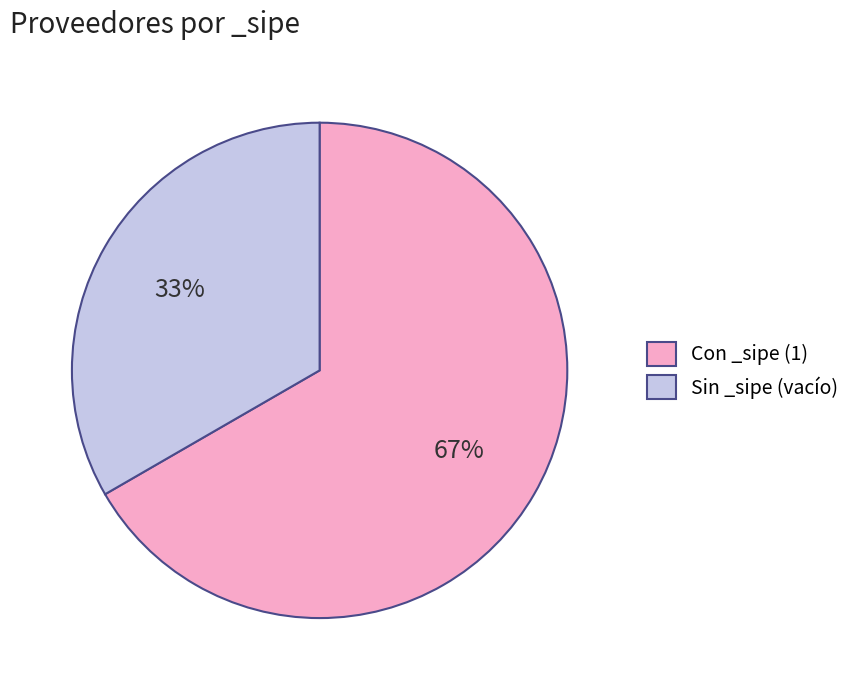

Combined, do Sin _sipe (vacío) and Con _sipe (1) account for over 50%?

Yes